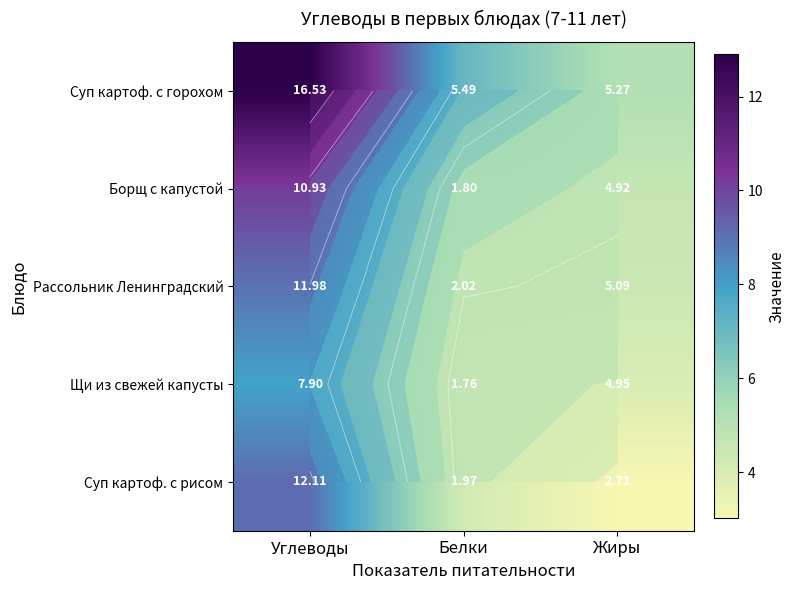

Where is Борщ с капустой nearest to the value 7?

Белки